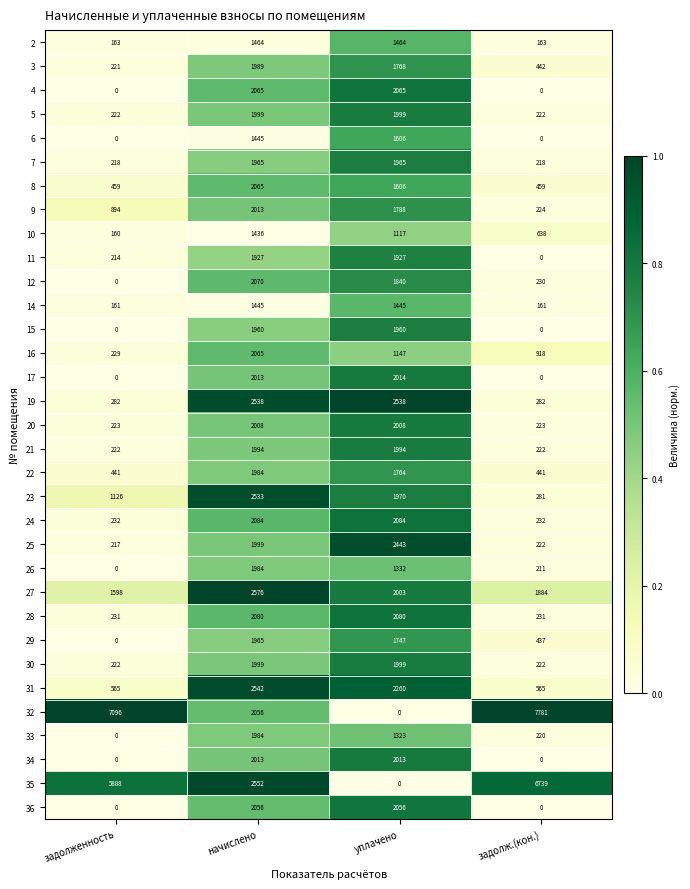

Which label corresponds to the largest value in the chart?

задолж.(кон.)